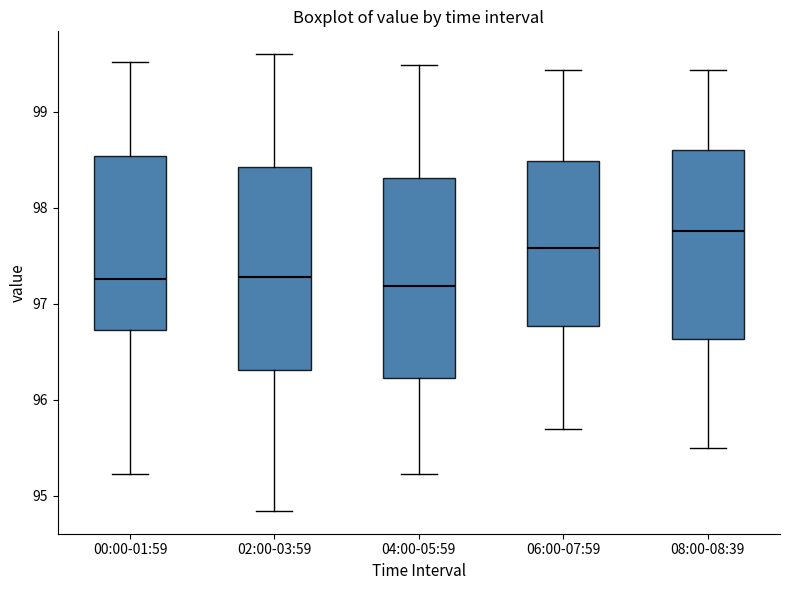

Reading left to right, read every box against the y-axis: the position of its median line, the range the box covers, and the ends of its whiskers. The values are not printed on the chart, so give them approximately, as read against the axis.

00:00-01:59: median 97.3, box 96.7 to 98.5, whiskers 95.2 to 99.5
02:00-03:59: median 97.3, box 96.3 to 98.4, whiskers 94.8 to 99.6
04:00-05:59: median 97.2, box 96.2 to 98.3, whiskers 95.2 to 99.5
06:00-07:59: median 97.6, box 96.8 to 98.5, whiskers 95.7 to 99.4
08:00-08:39: median 97.8, box 96.6 to 98.6, whiskers 95.5 to 99.4